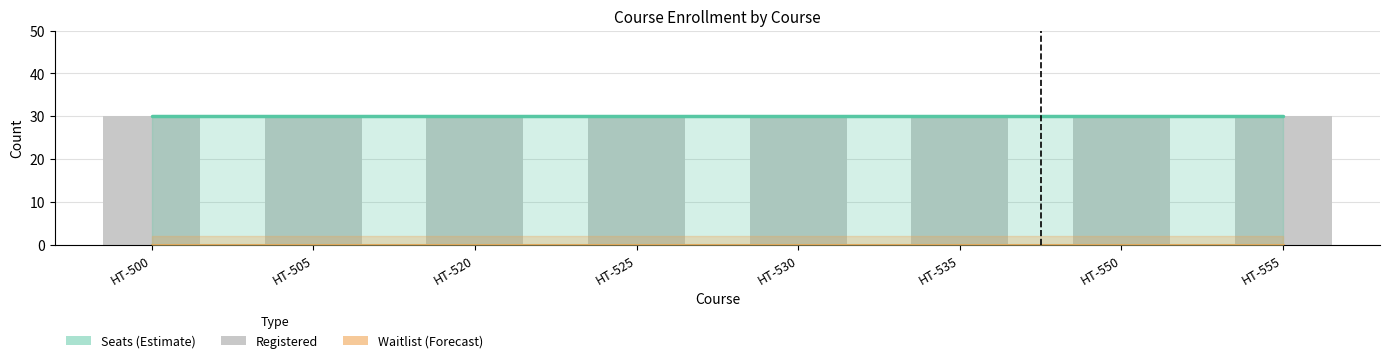

The value of Seats at HT-505 is 30. True or false?

True